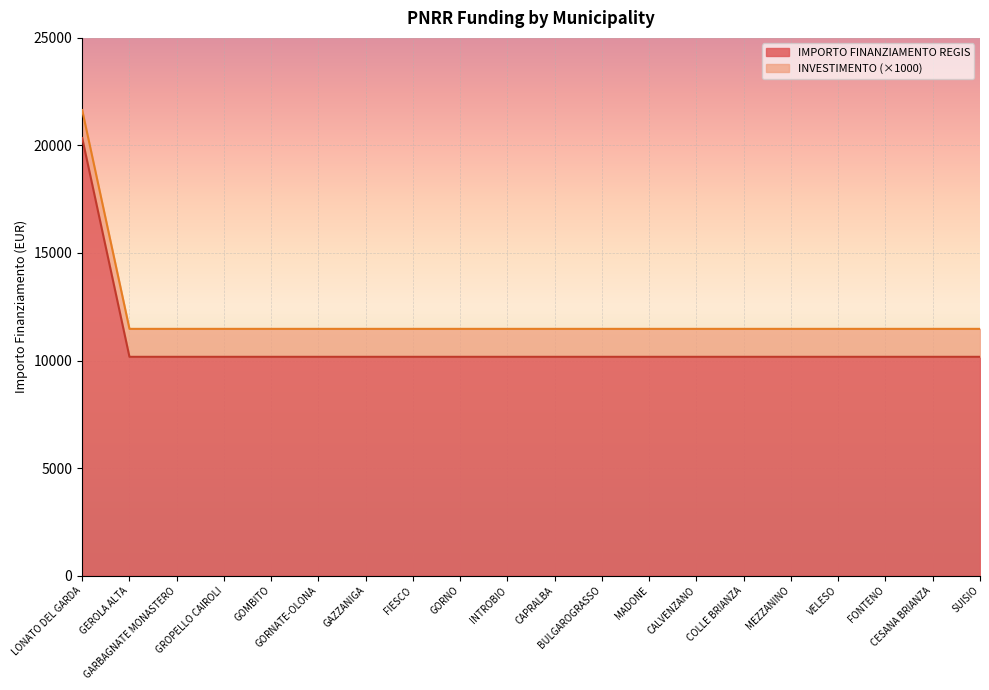

What is the difference between the values at LONATO DEL GARDA and GORNO?

10172